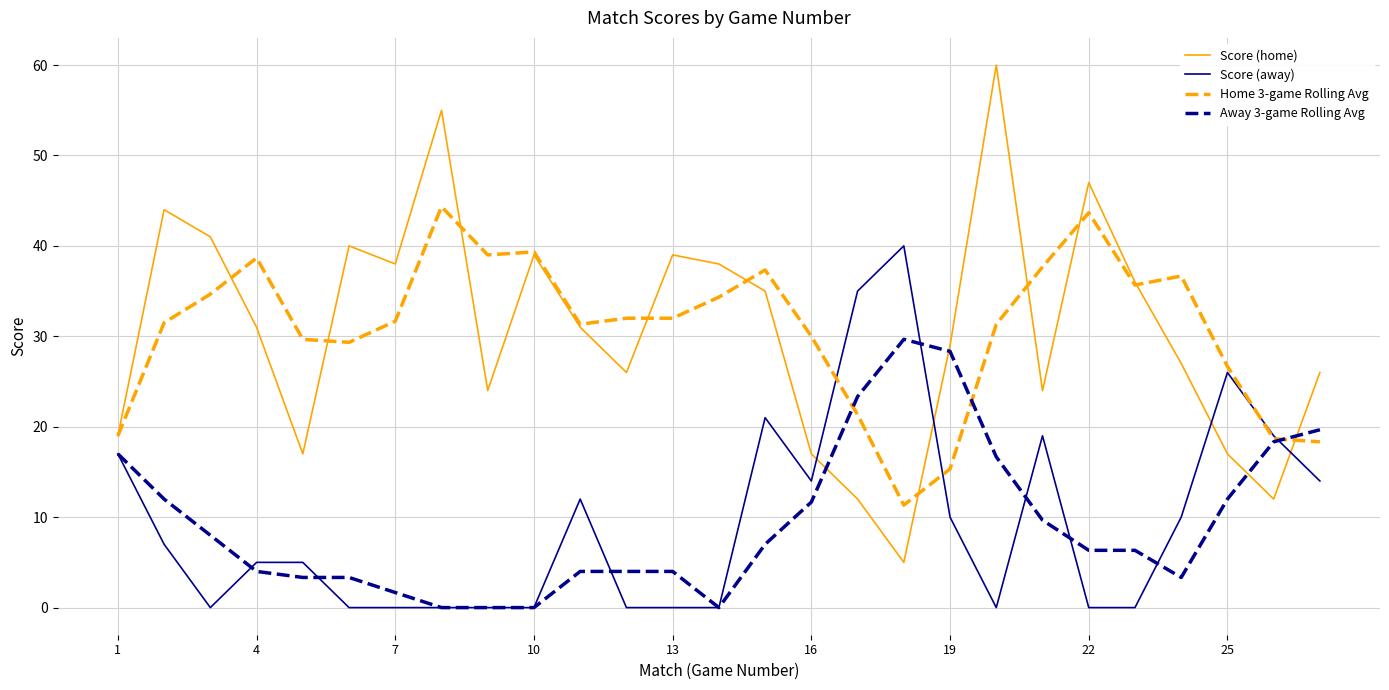

Rank the series by their maximum value, from lowest to highest.

Away 3-game Rolling Avg, Score (away), Home 3-game Rolling Avg, Score (home)